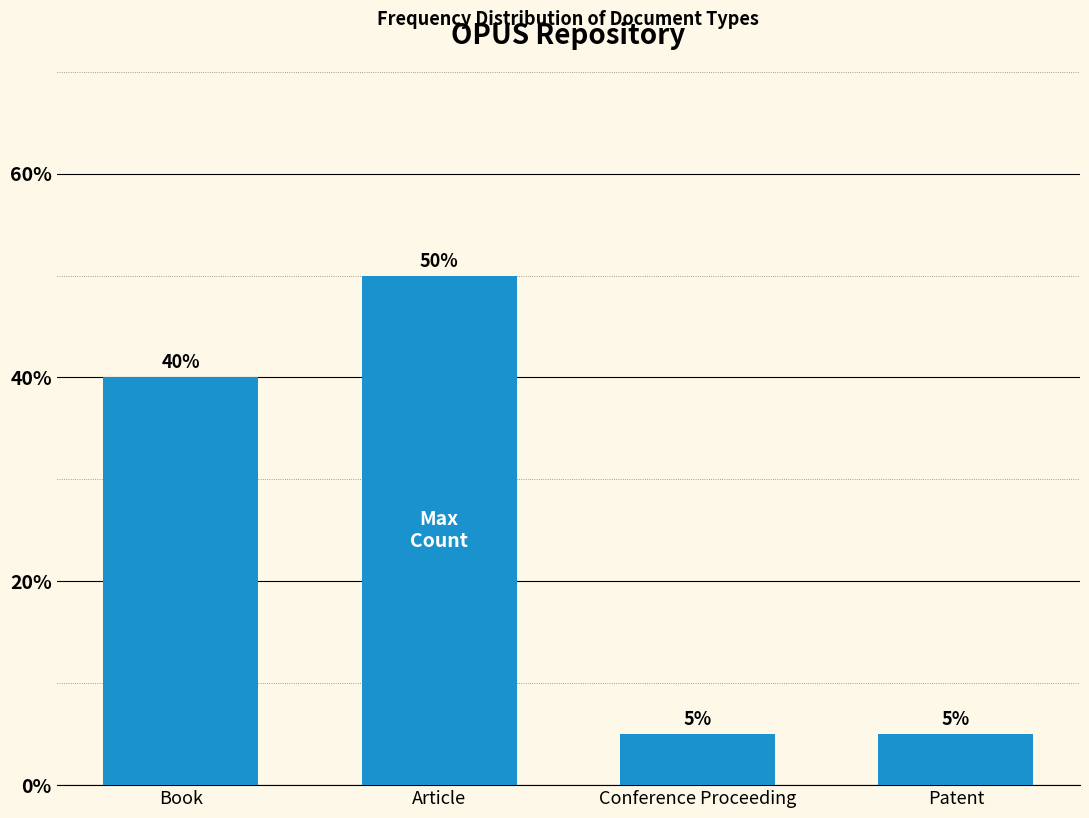

Reading left to right, transcribe all the data shown in this chart.

40	50	5	5